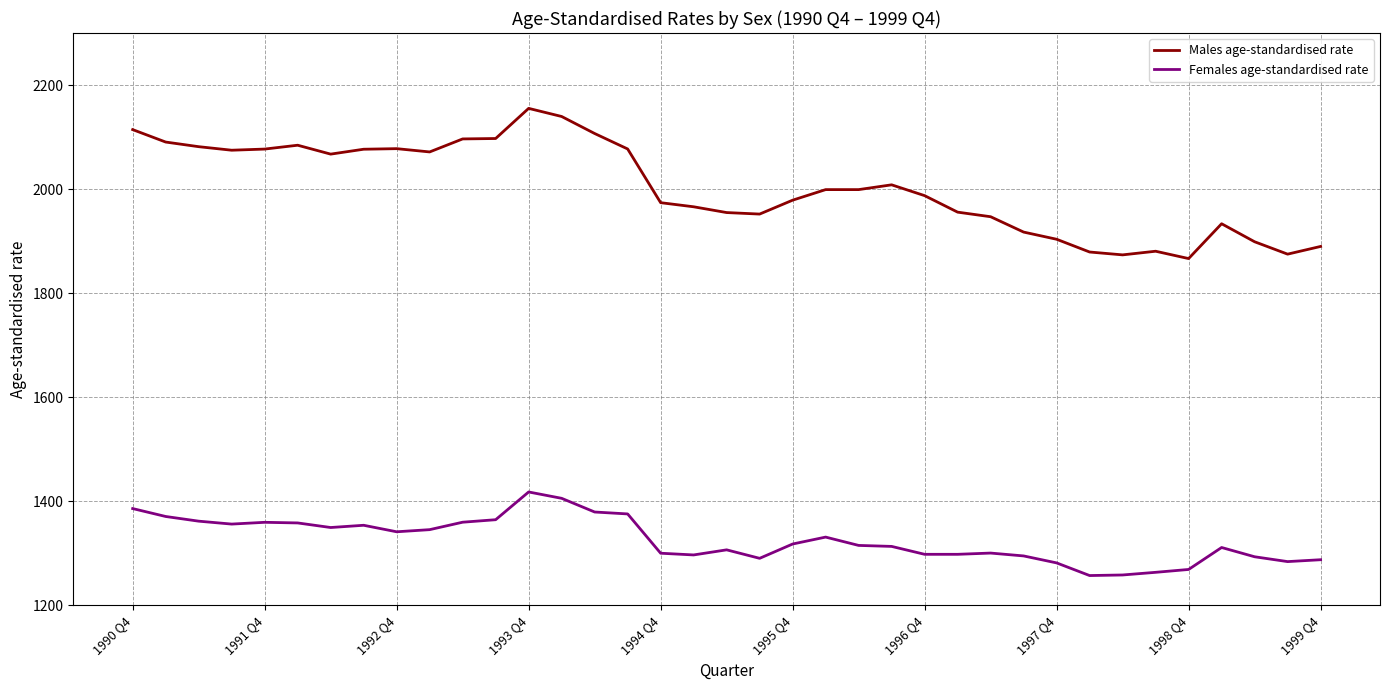

Rank the series by their maximum value, from highest to lowest.

Males age-standardised rate, Females age-standardised rate